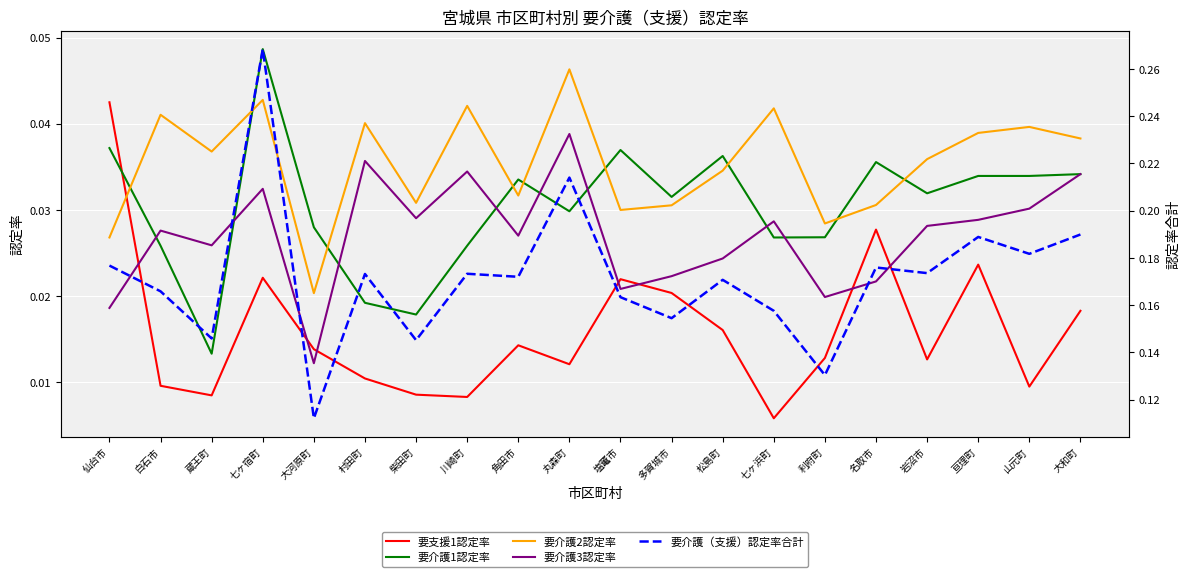

What is the difference between the maximum and second lowest values in the 要介護（支援）認定率合計 series?

0.1